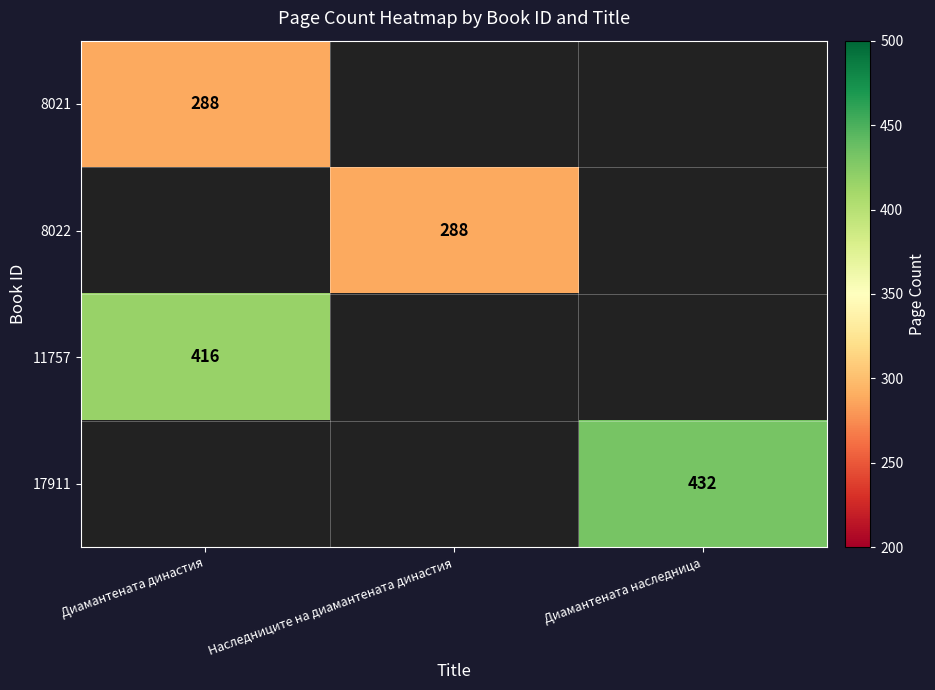

How many categories are shown in the chart?

3